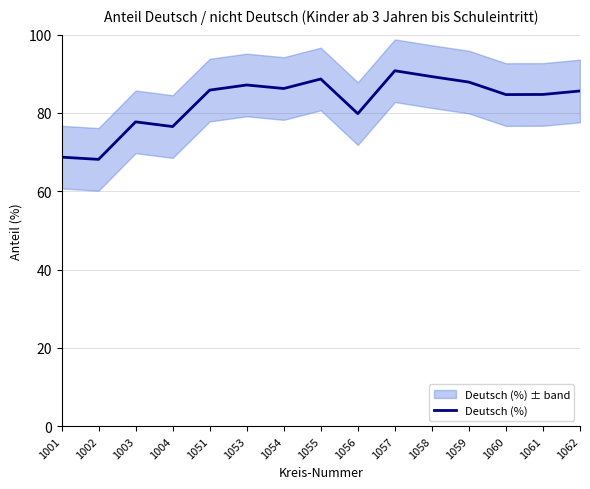

What is the sum of the values at 1054 and 1002?

154.4